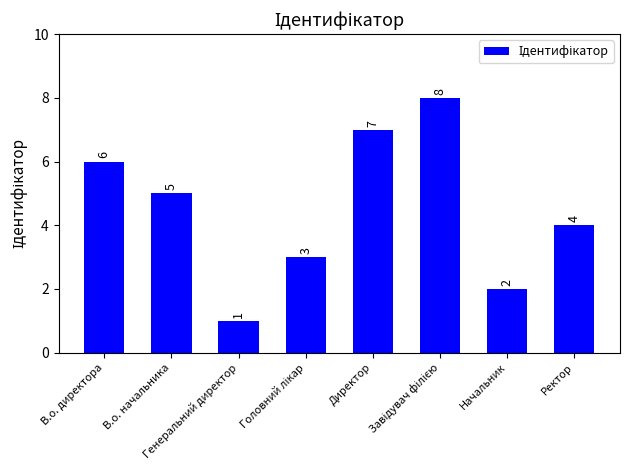

Approximately how many times larger is the value at Директор compared to Генеральний директор?

7.0